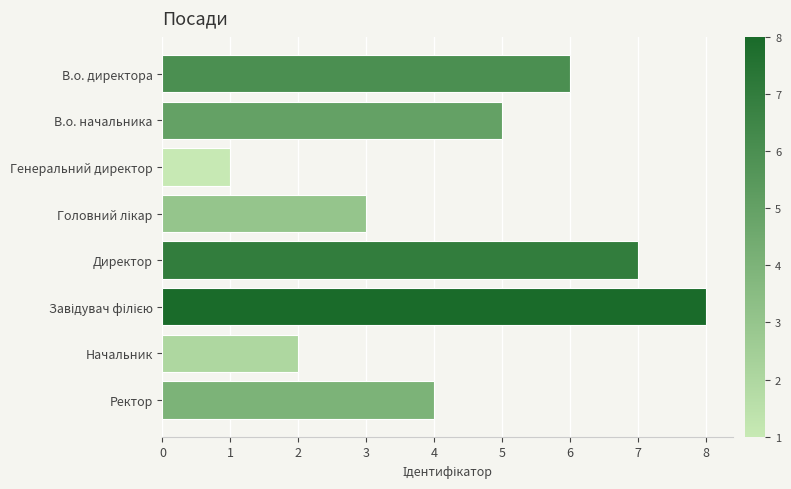

How many values are between 3 and 7?

5